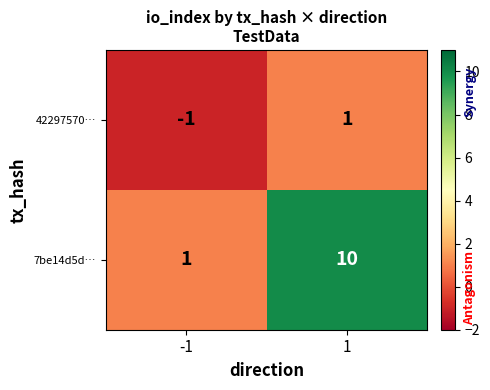

Which series has the largest range (max minus min)?

7be14d5d…